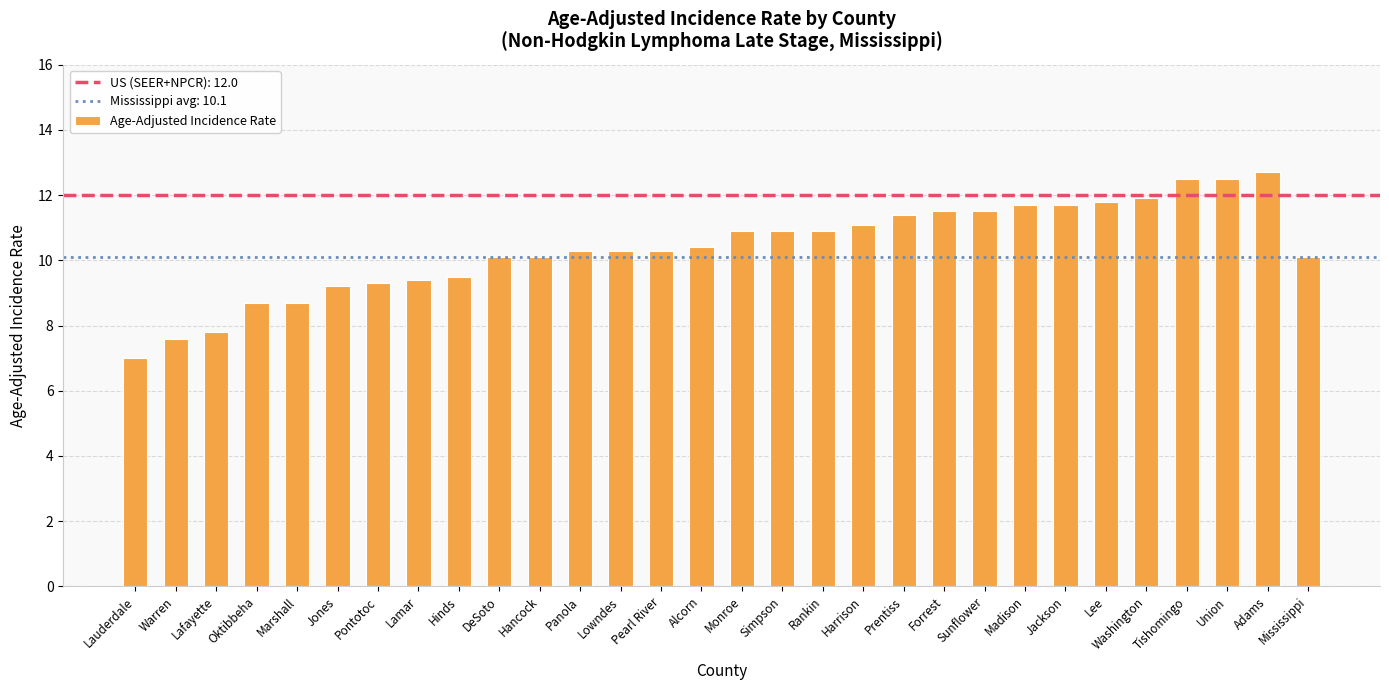

The value at Simpson is 10.9. True or false?

True